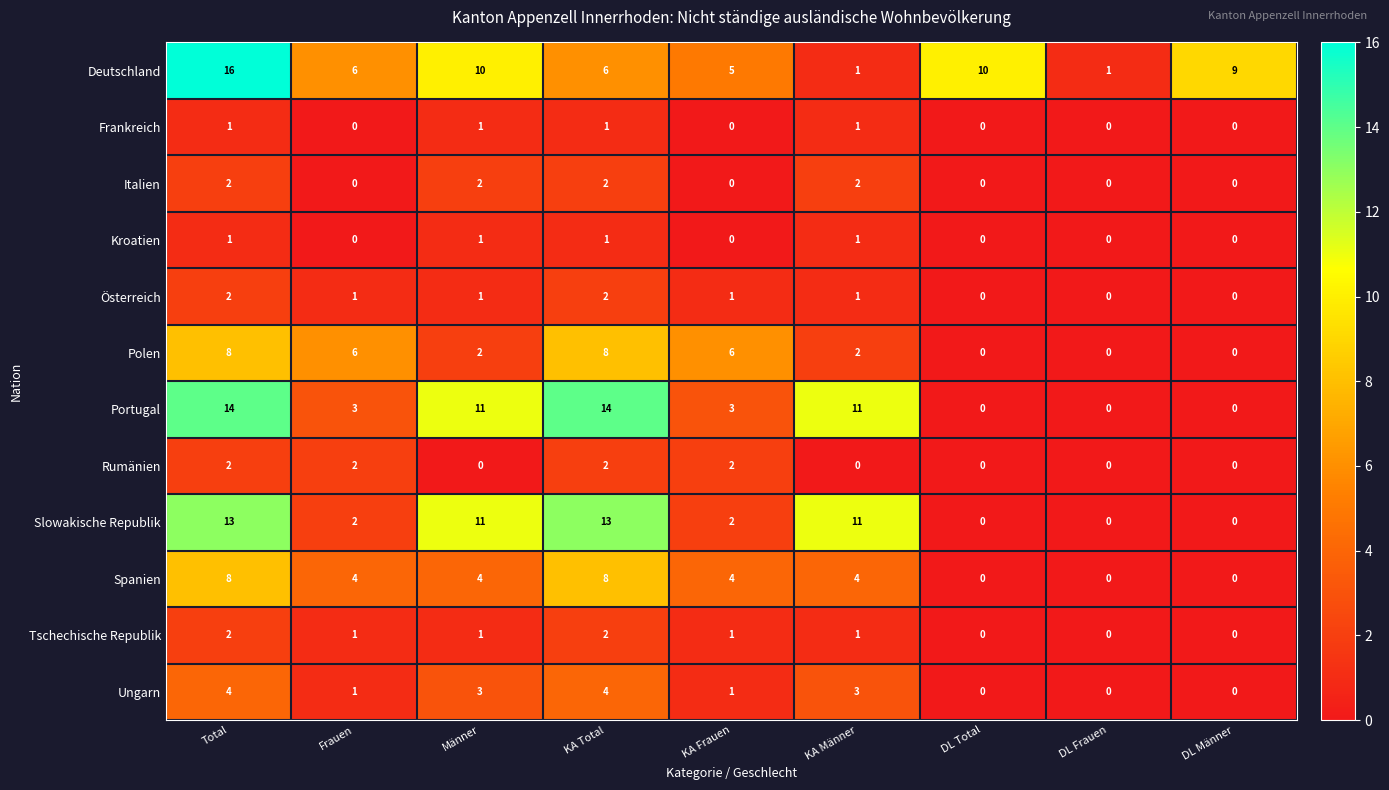

The Ungarn series shows 3 at KA Männer. True or false?

True